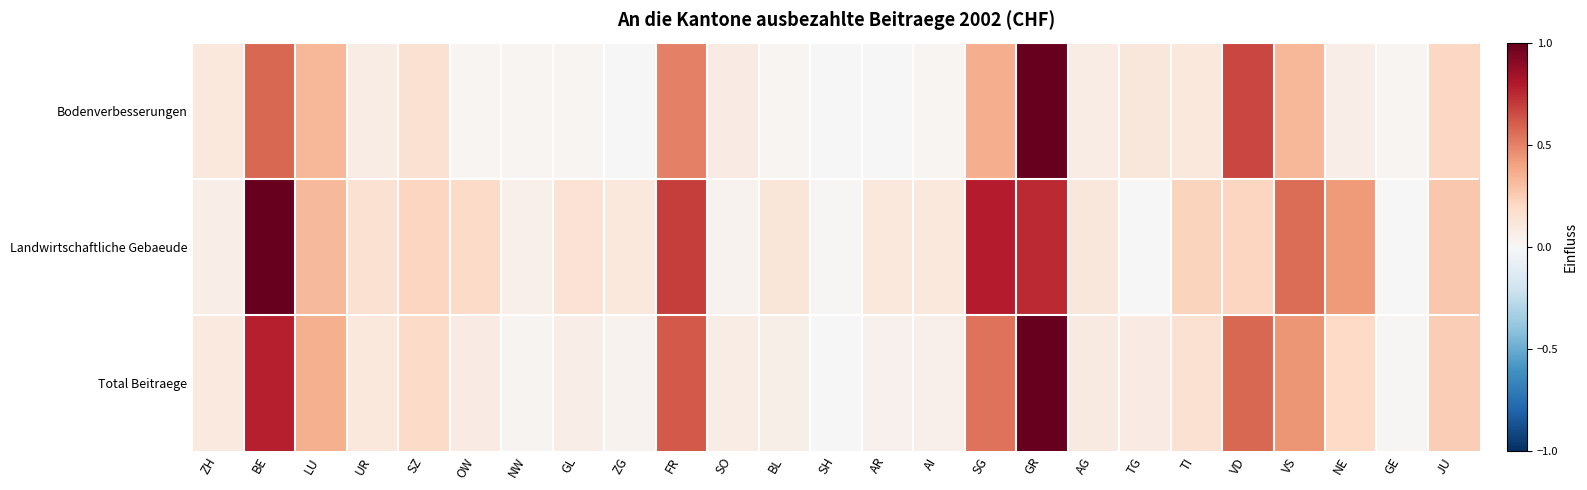

Which series has the largest range (max minus min)?

Bodenverbesserungen